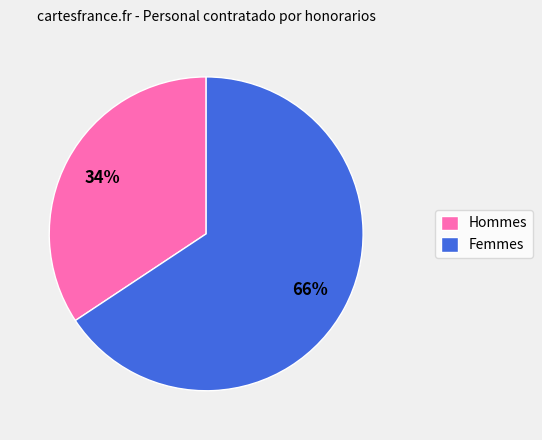

Is there any slice that represents more than half of the pie?

Yes